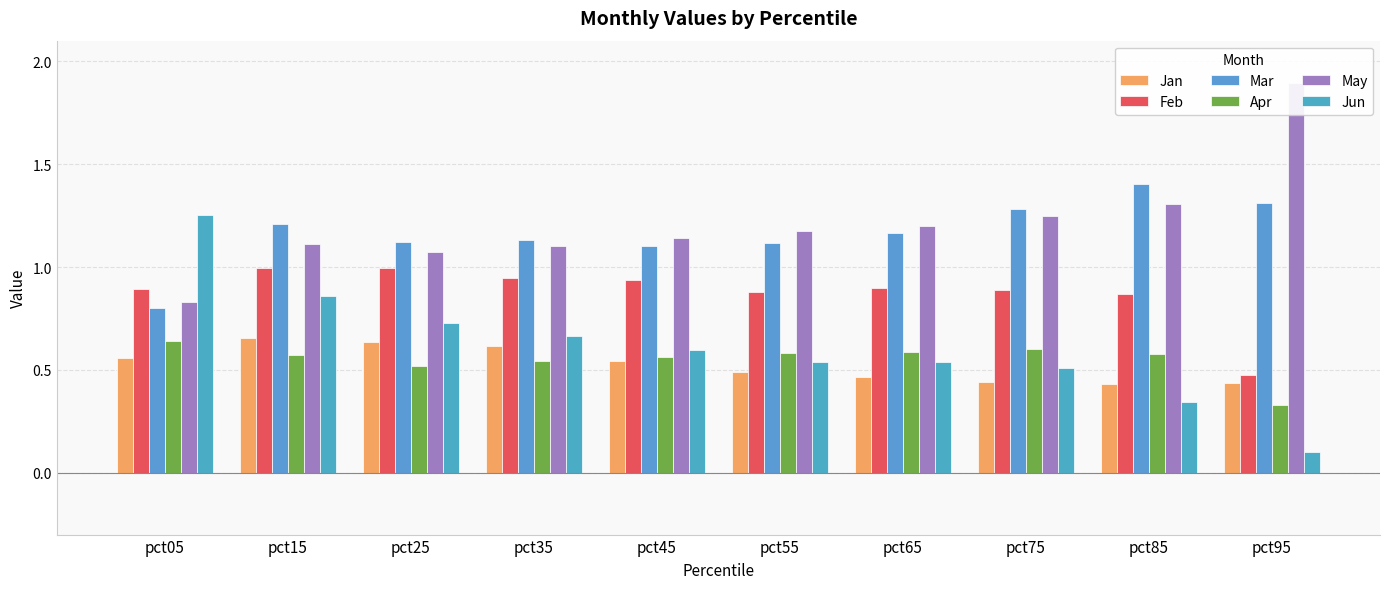

The Apr series shows 0.6 at pct55. True or false?

True